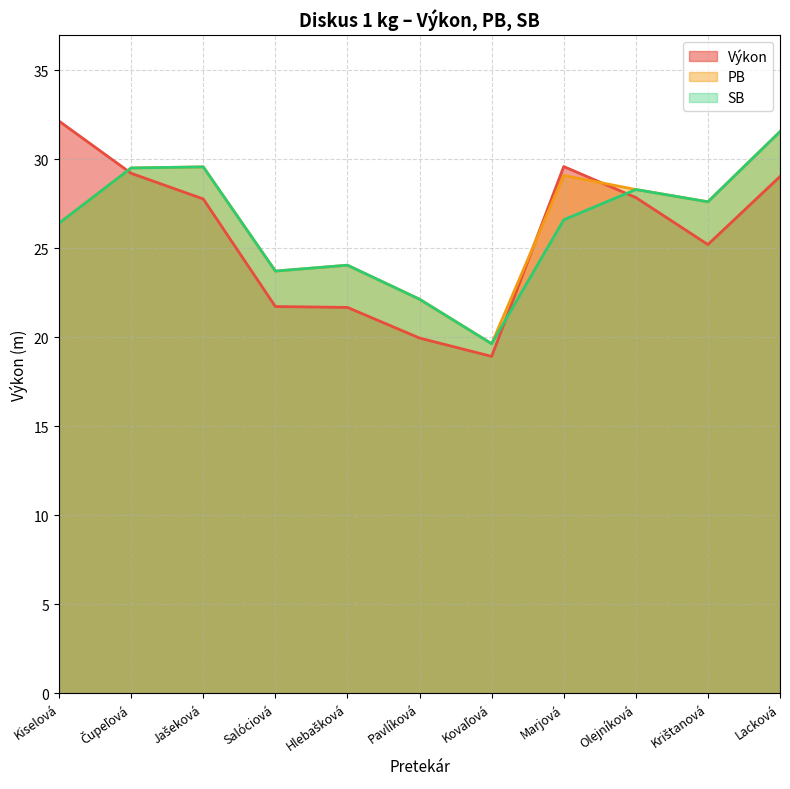

List the labels in order of SB value, largest first.

Lacková, Jašeková, Čupeľová, Olejníková, Krištanová, Marjová, Kiselová, Hlebašková, Salóciová, Pavlíková, Kovaľová